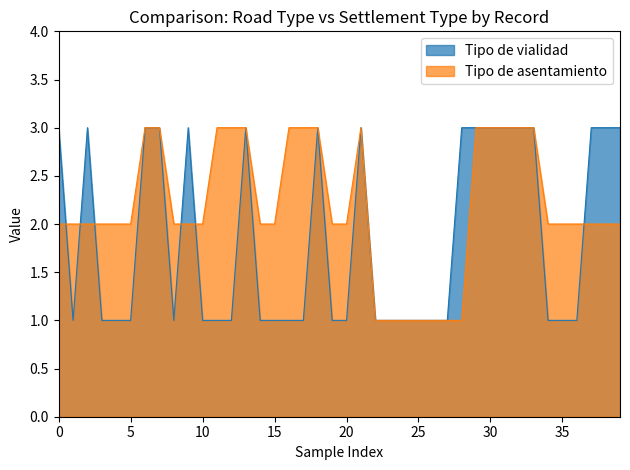

Rank the series by their average value, from lowest to highest.

Tipo de vialidad, Tipo de asentamiento